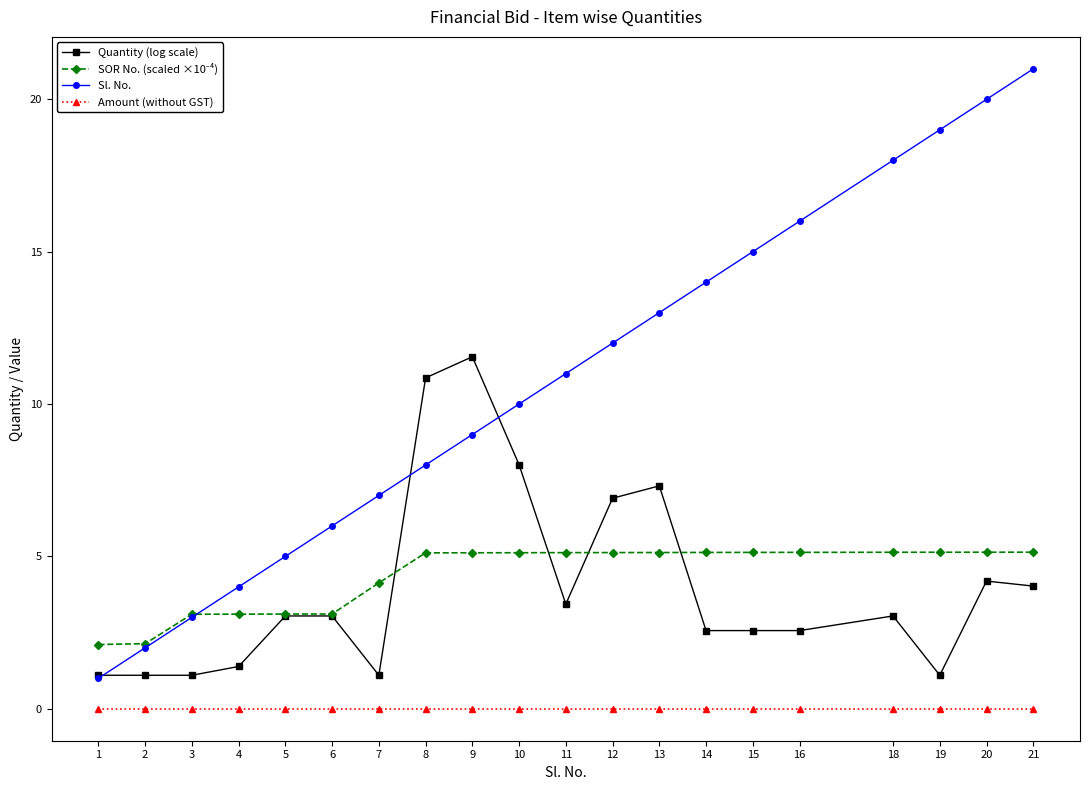

What is the greatest value displayed?

21.0